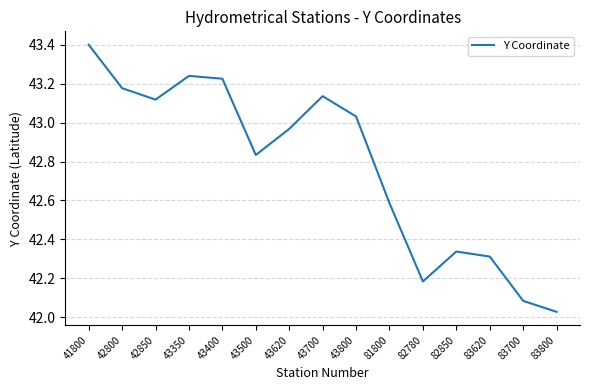

At which label is the value closest to 42?

83800